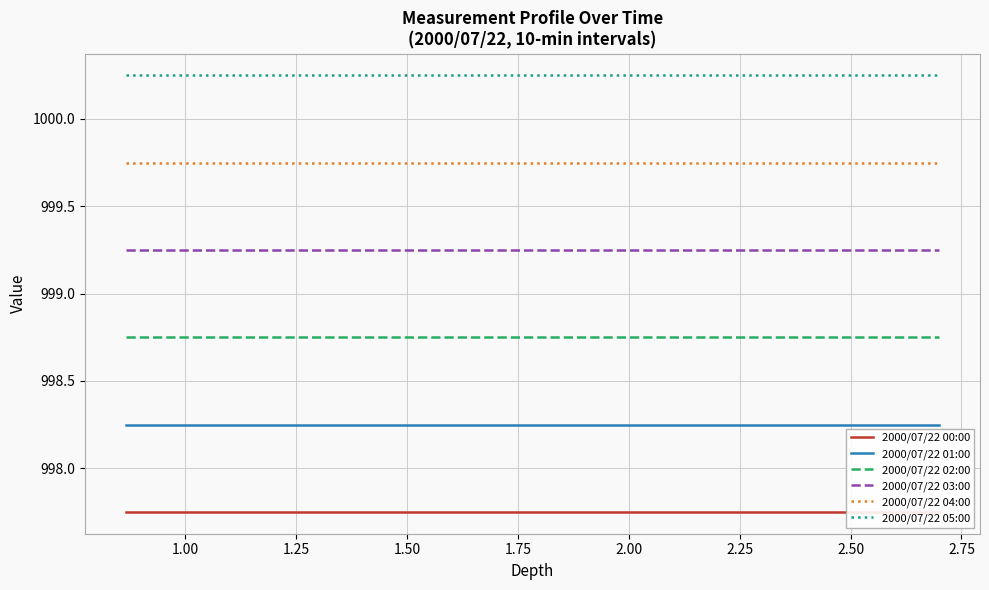

Is this an area chart (filled region under the line)?

No